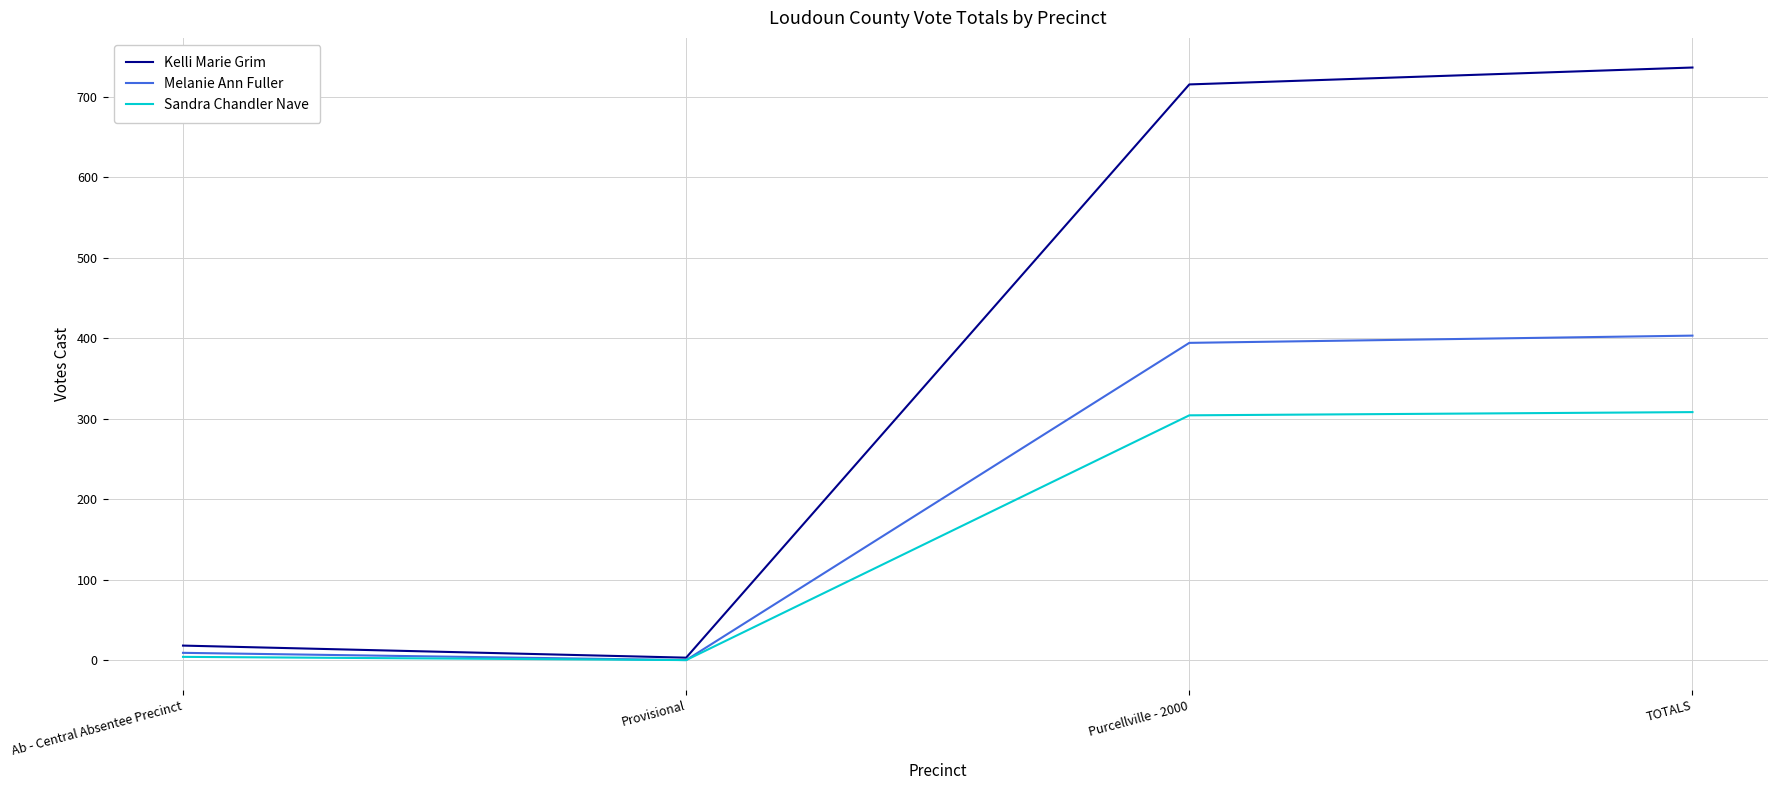

Is this an area chart (filled region under the line)?

No